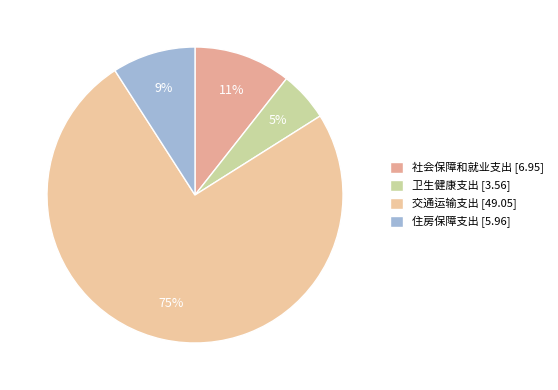

To the nearest percent, what is the difference between the 交通运输支出 and 卫生健康支出 slice percentages?

69%